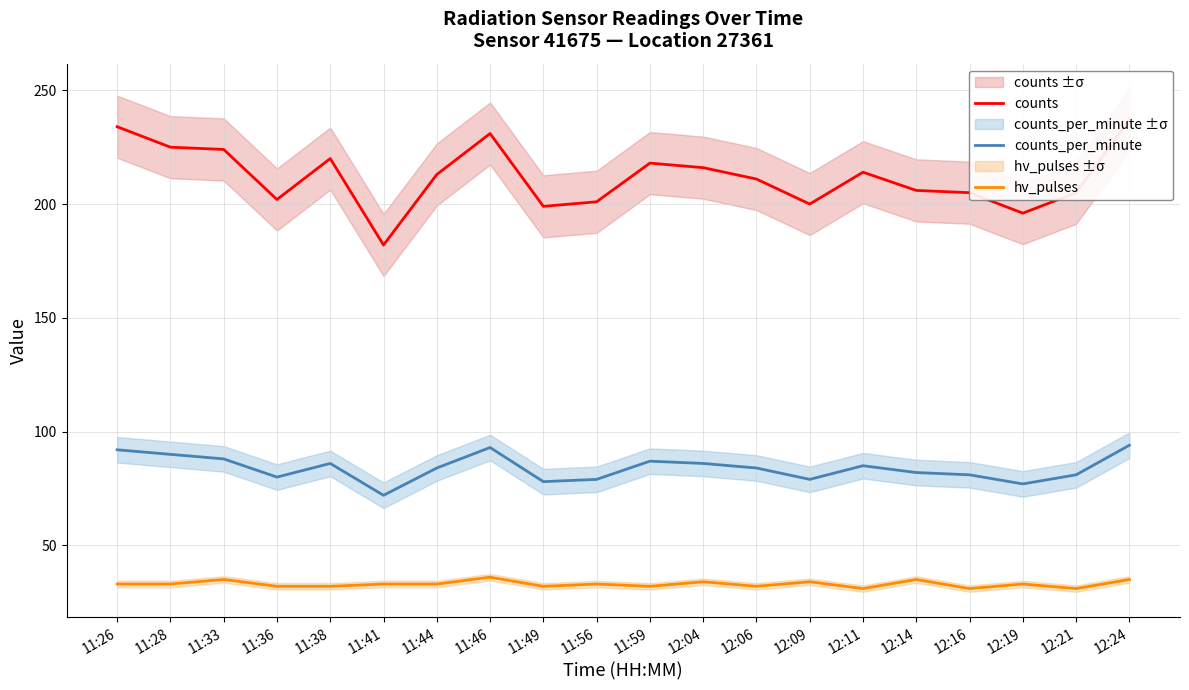

True or false: counts has a value of 315 at 11:44.

False